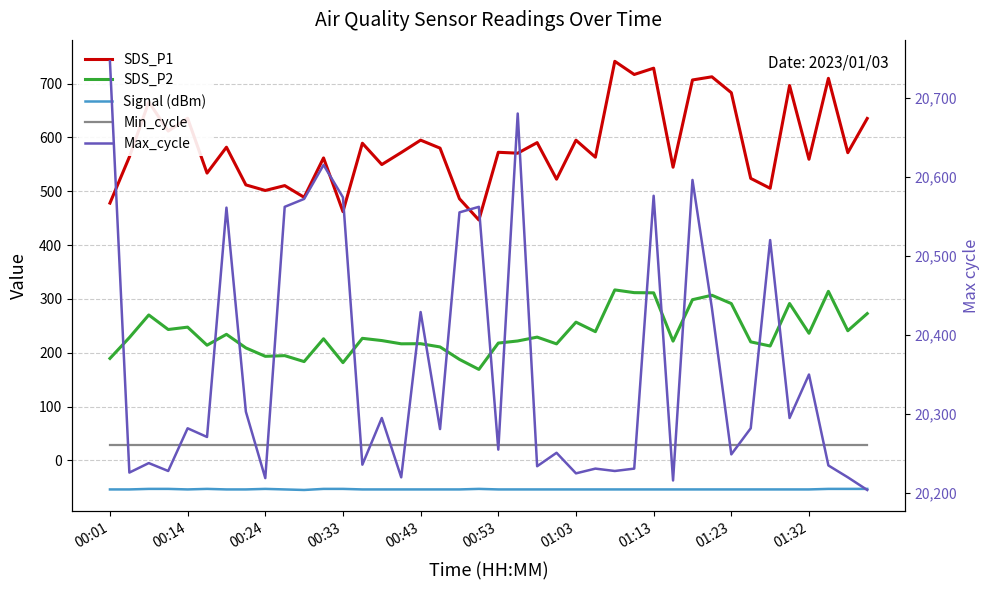

Where does the Signal (dBm) series first go above -54?

00:24